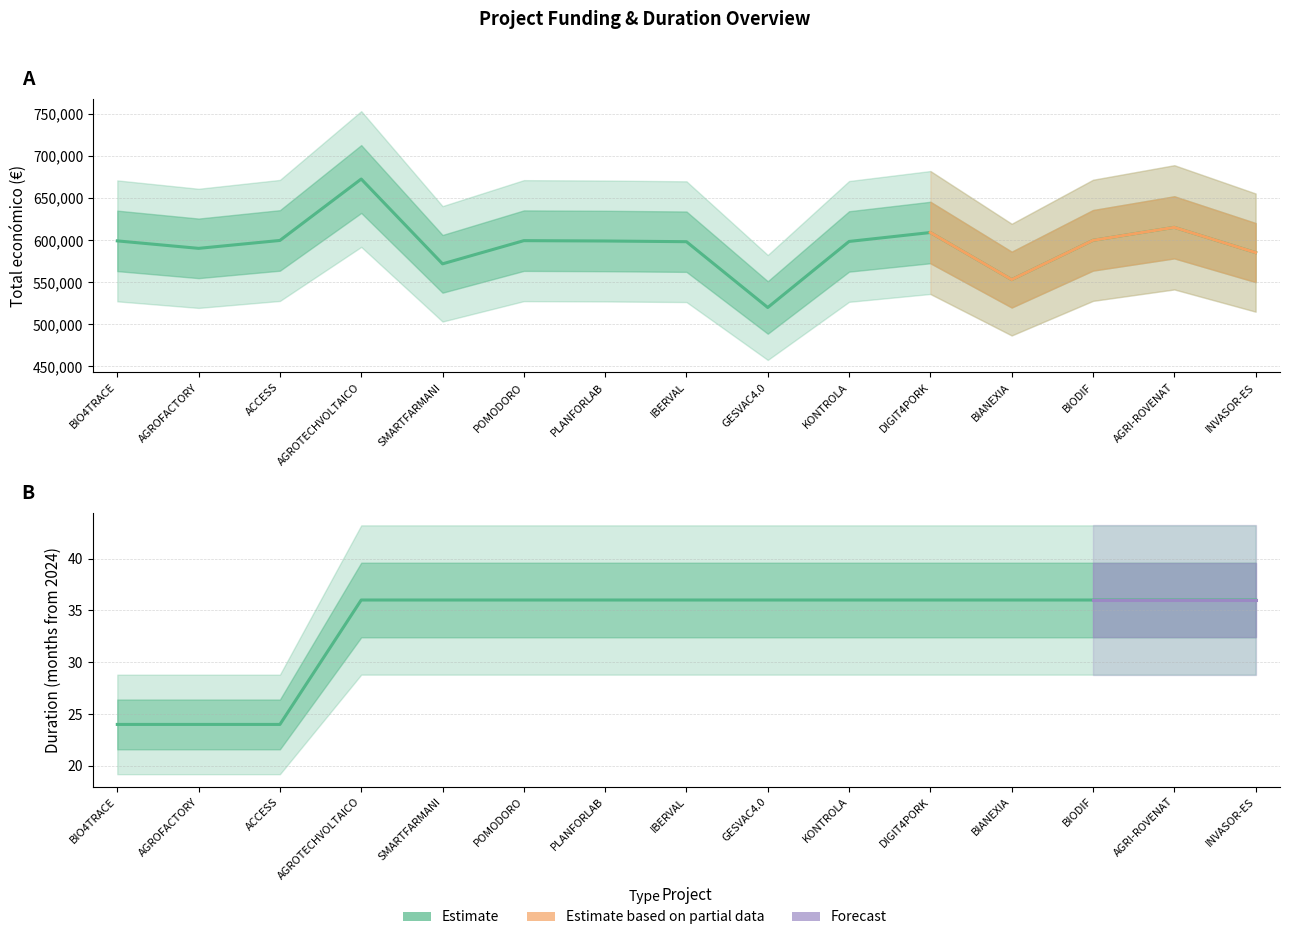

At POMODORO, list the series in order from largest to smallest.

Total económico, Duration (months)